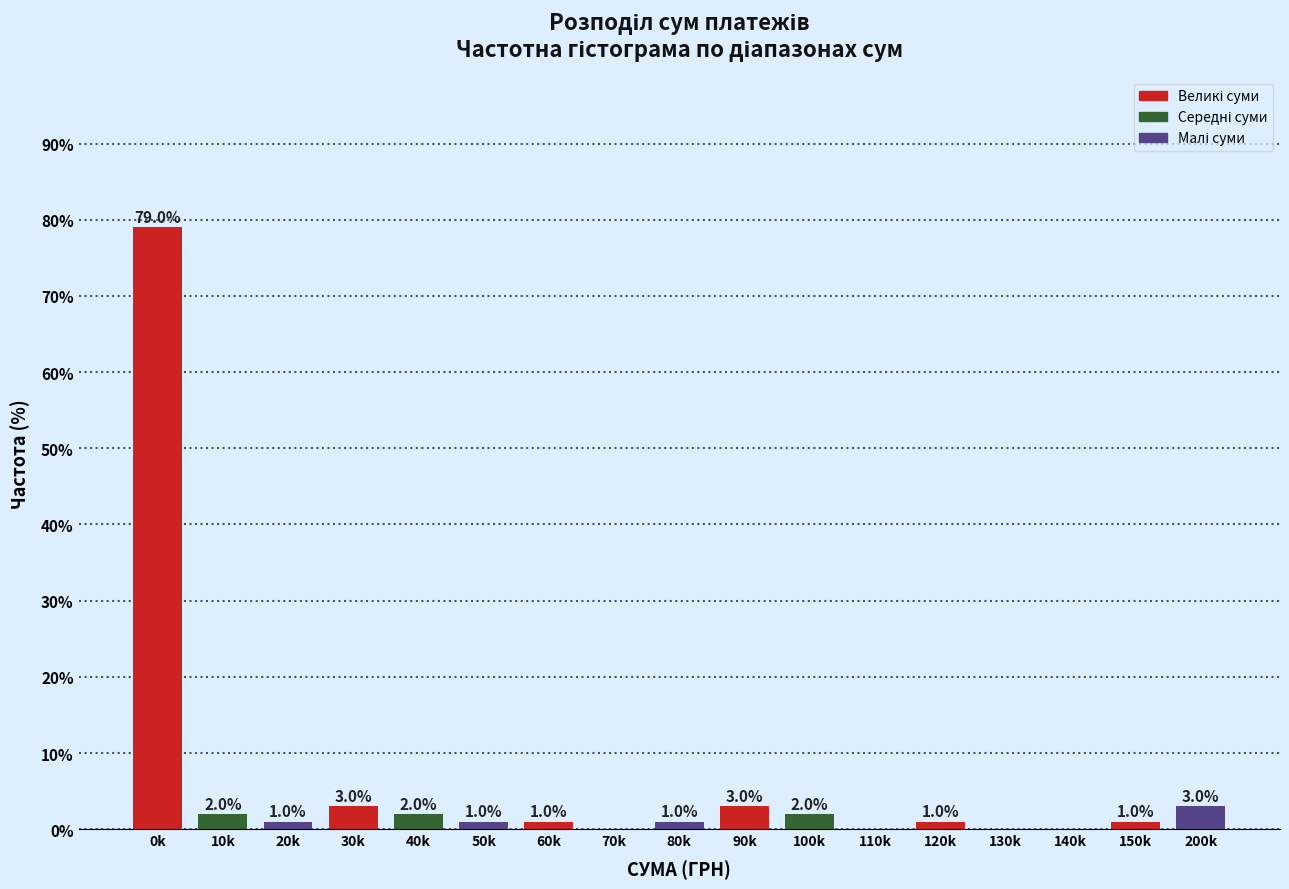

Reading left to right, list all the values displayed in this chart.

0k=79	10k=2	20k=1	30k=3	40k=2	50k=1	60k=1	70k=0	80k=1	90k=3	100k=2	110k=0	120k=1	130k=0	140k=0	150k=1	200k=3